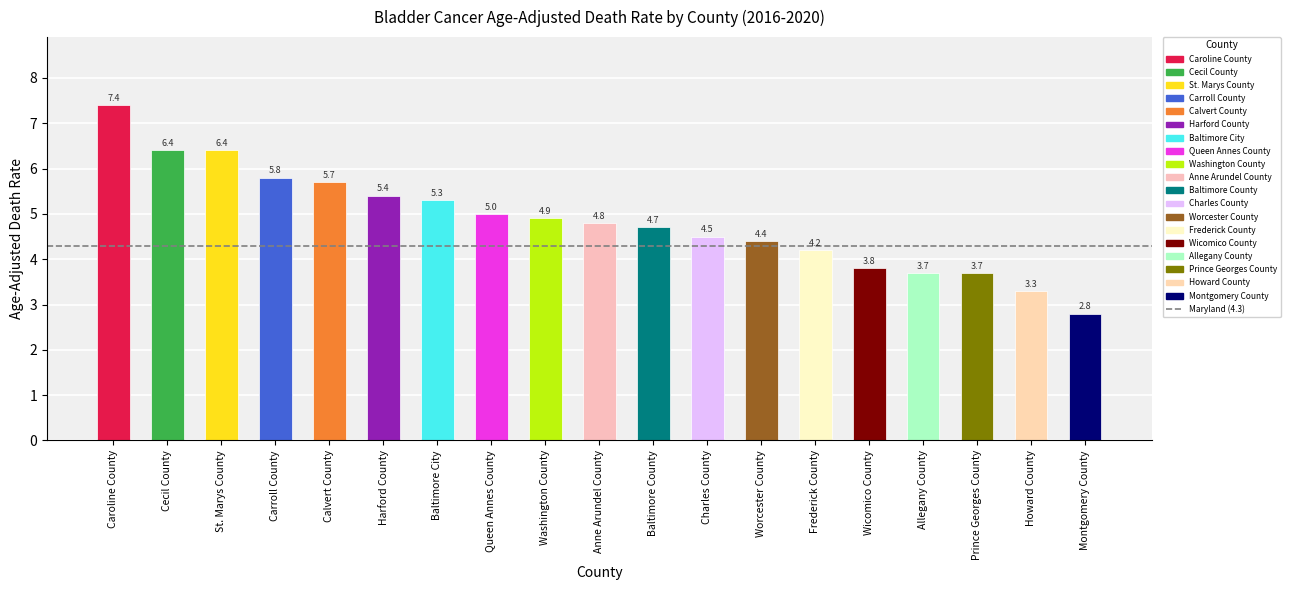

At which label does the data first exceed 4?

Caroline County